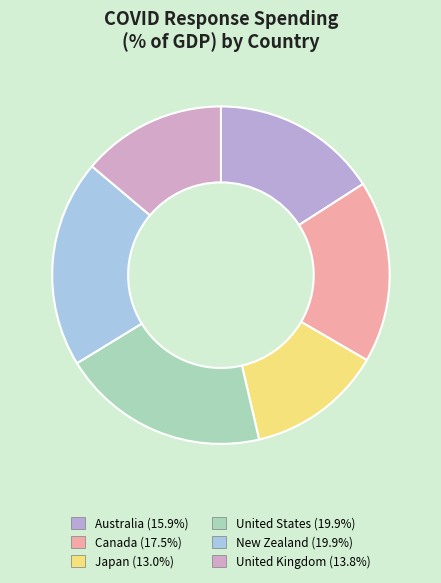

Count the number of slices in the pie.

6